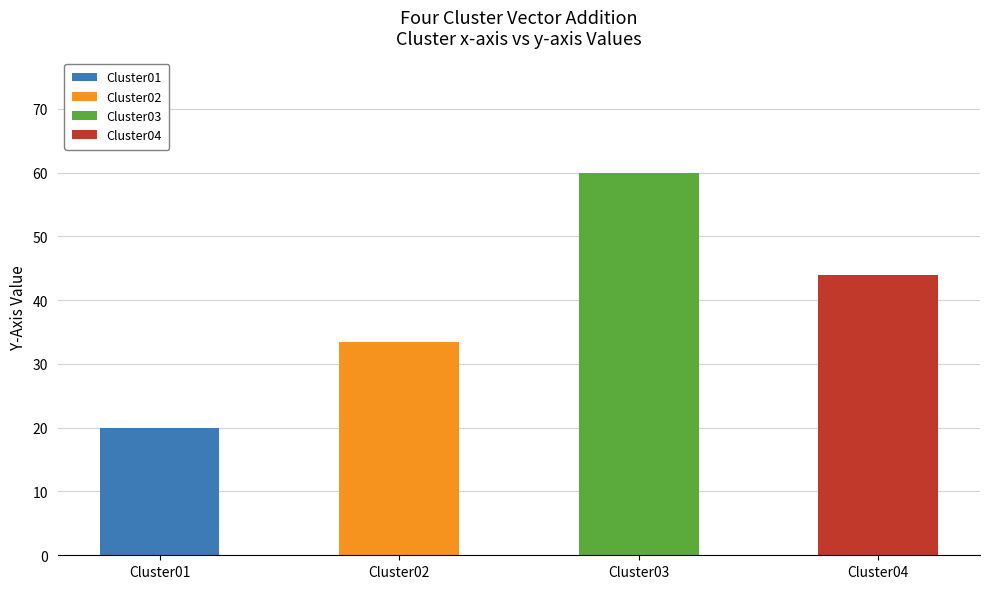

At which category is the sum across all series the highest?

Cluster03